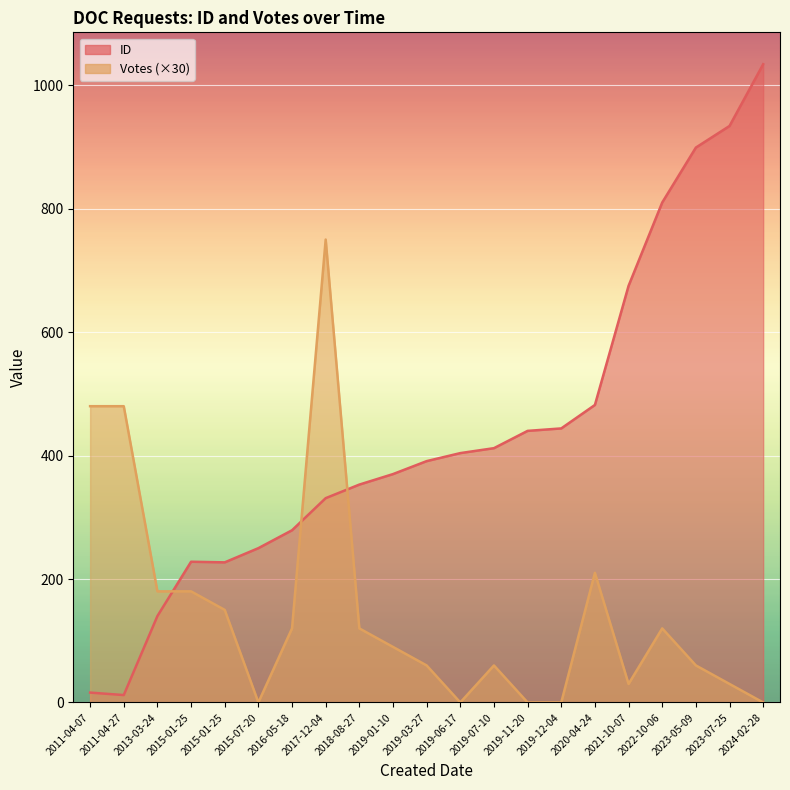

How many data points in ID are above 391?

10